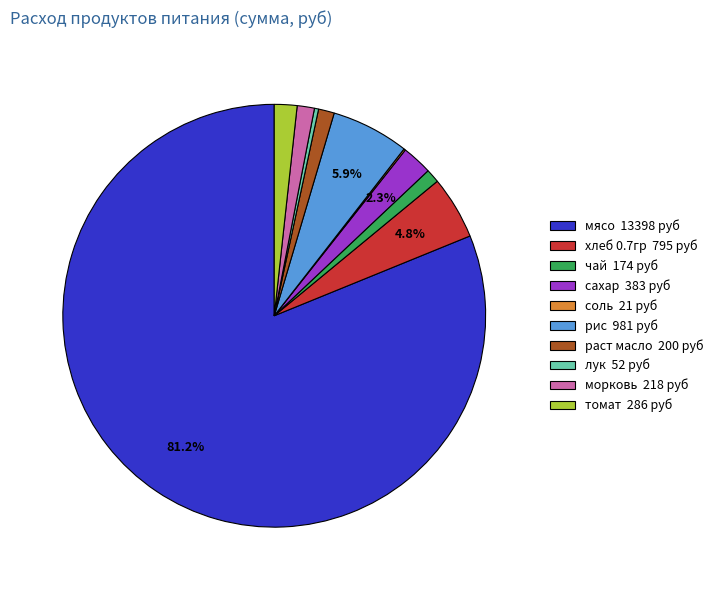

What percentage is the томат slice, to the nearest percent?

2%